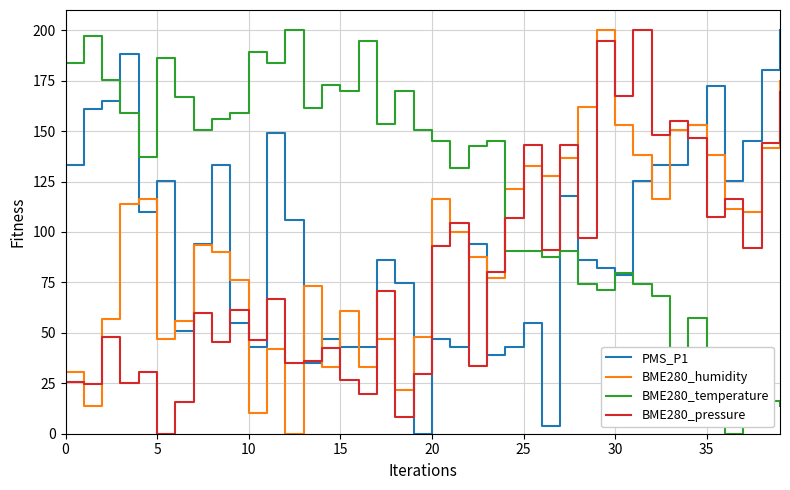

Which series has the largest total across all categories?

BME280_temperature